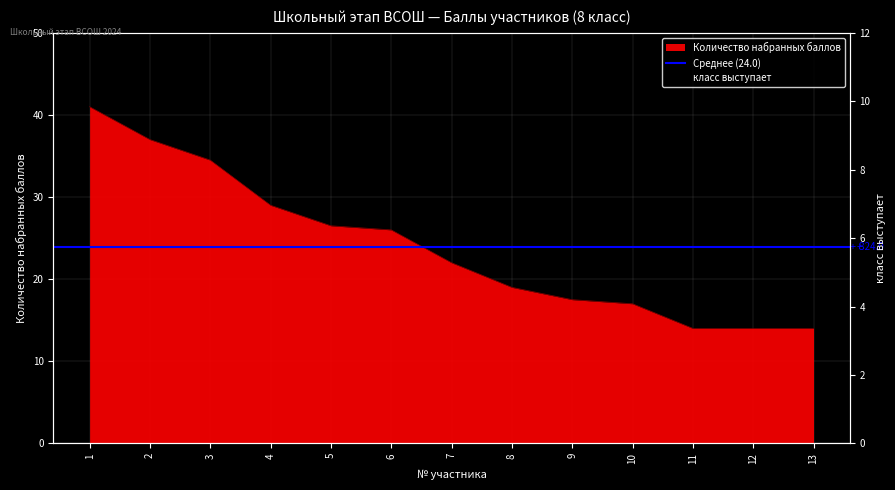

Reading left to right, extract all data points from this chart.

1=41.0	2=37.0	3=34.5	4=29.0	5=26.5	6=26.0	7=22.0	8=19.0	9=17.5	10=17.0	11=14.0	12=14.0	13=14.0